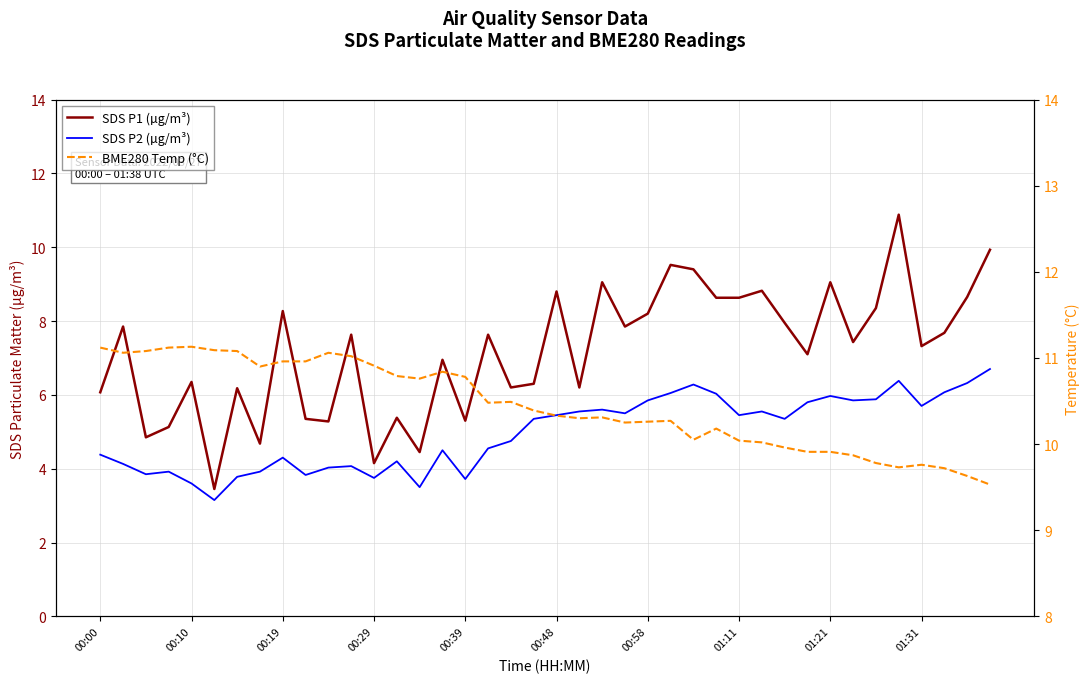

What is the label of the 4th point from the left?

00:29